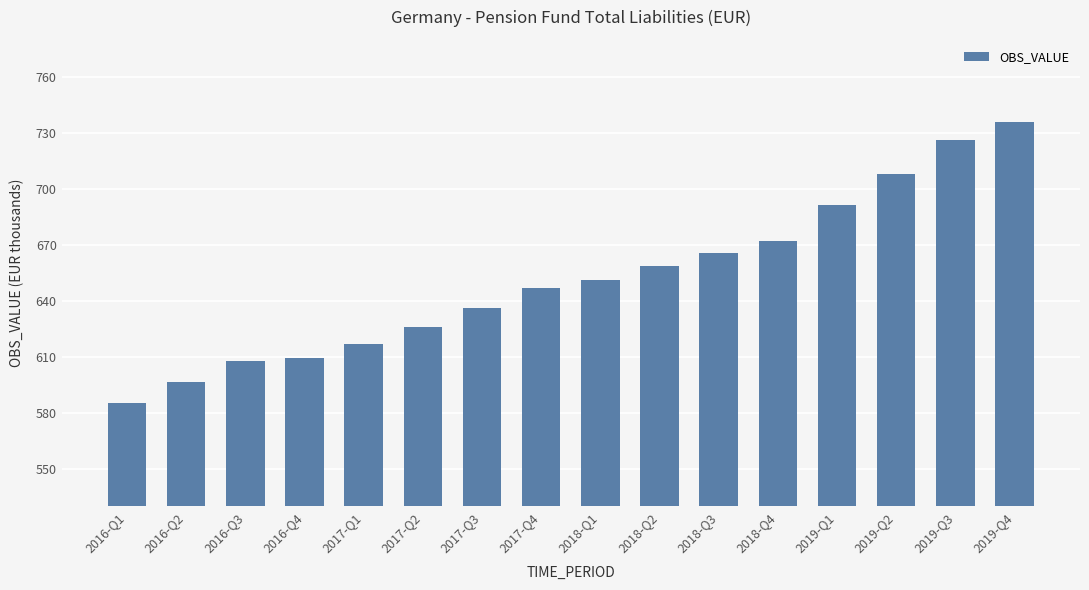

Are the bars horizontal?

No